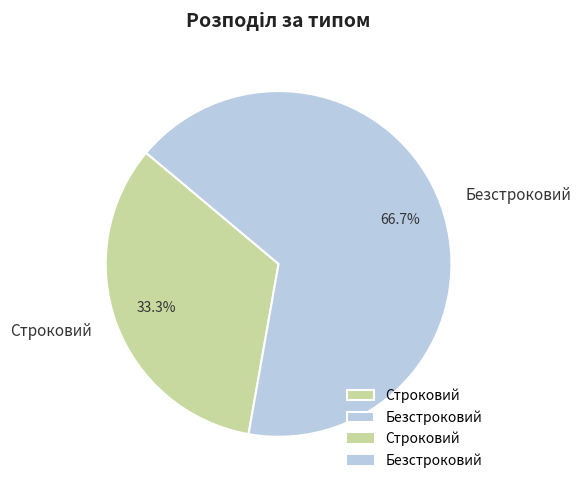

How many segments does this pie chart have?

2